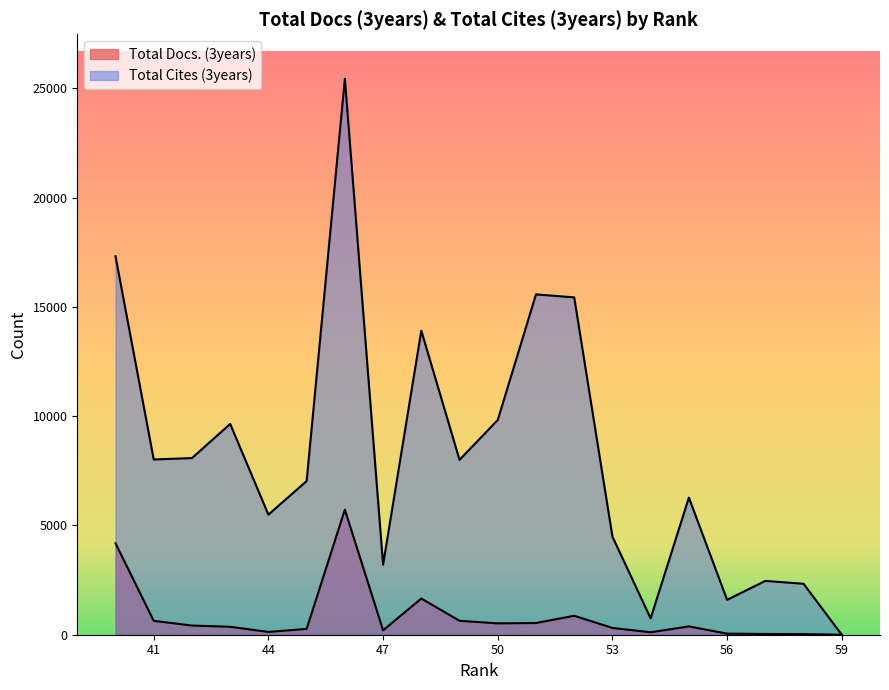

True or false: Total Docs. (3years) has a value of 310 at 53.

True